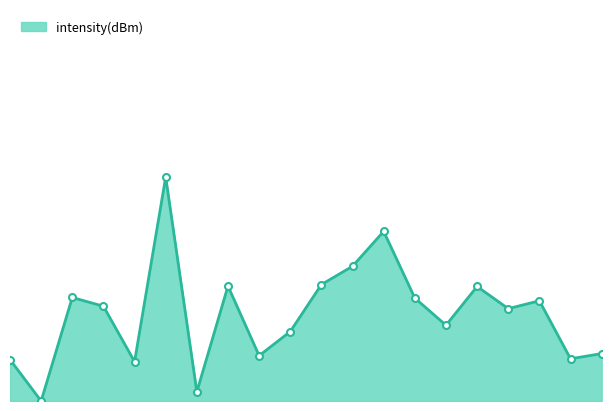

What is the value of the 7th point from the left?

0.8